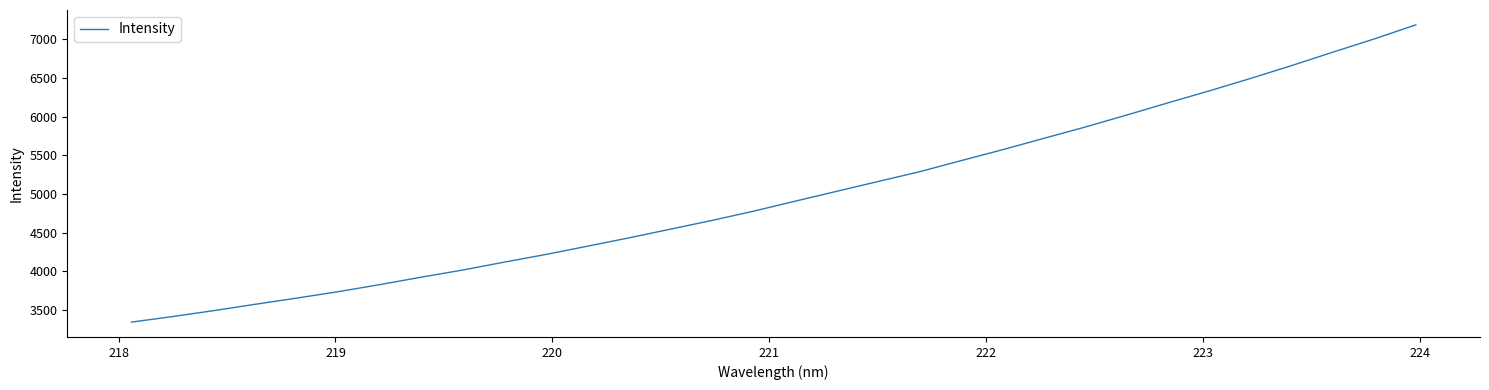

What is the difference between the maximum and minimum values?

3841.2